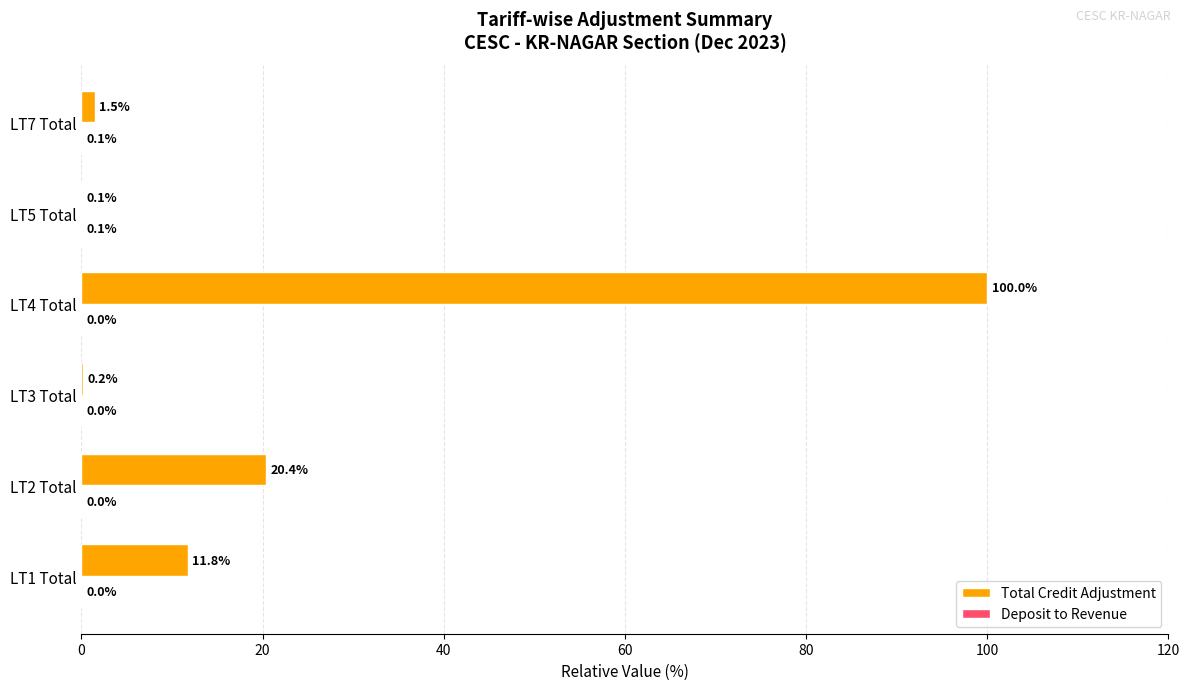

Which series has the largest total across all categories?

Total Credit Adjustment